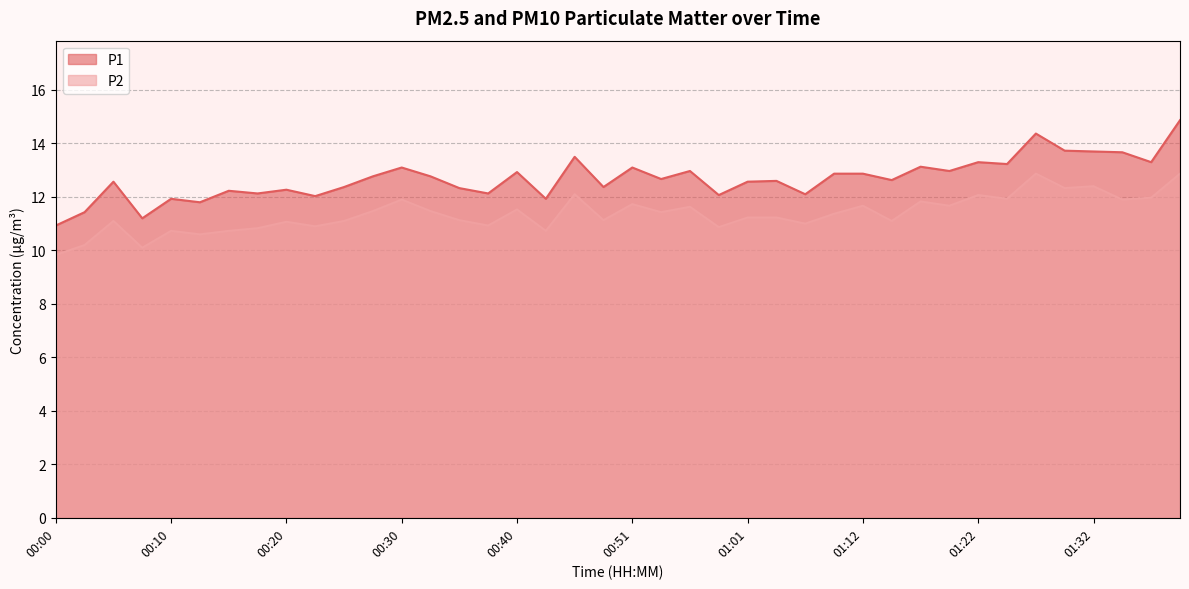

What is the difference between the highest and lowest values at 00:03?

1.2